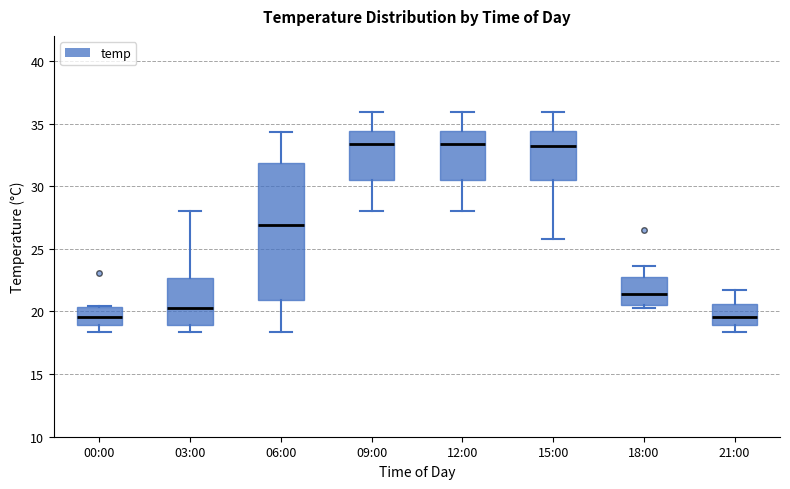

Where does the median line of the box for 00:00 sit on the y-axis? The values are not printed on the chart, so give them approximately, as read against the axis.

19.5